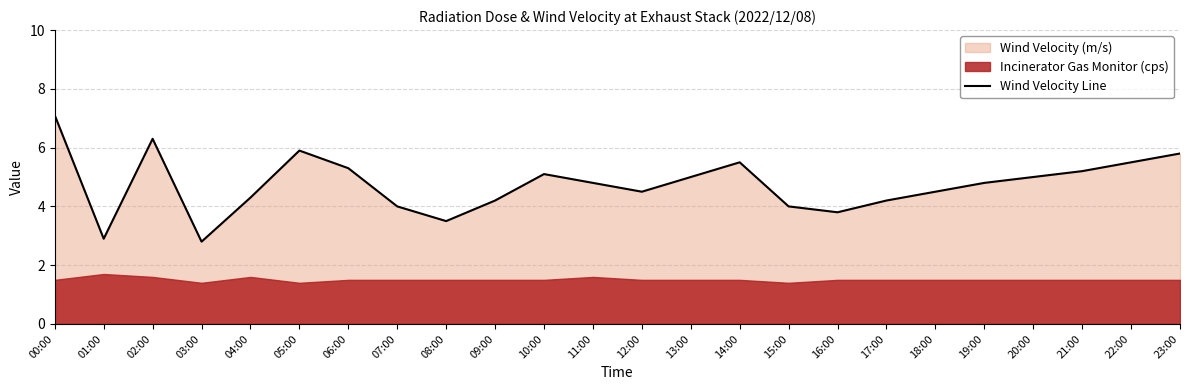

How many data points does each series have?

24